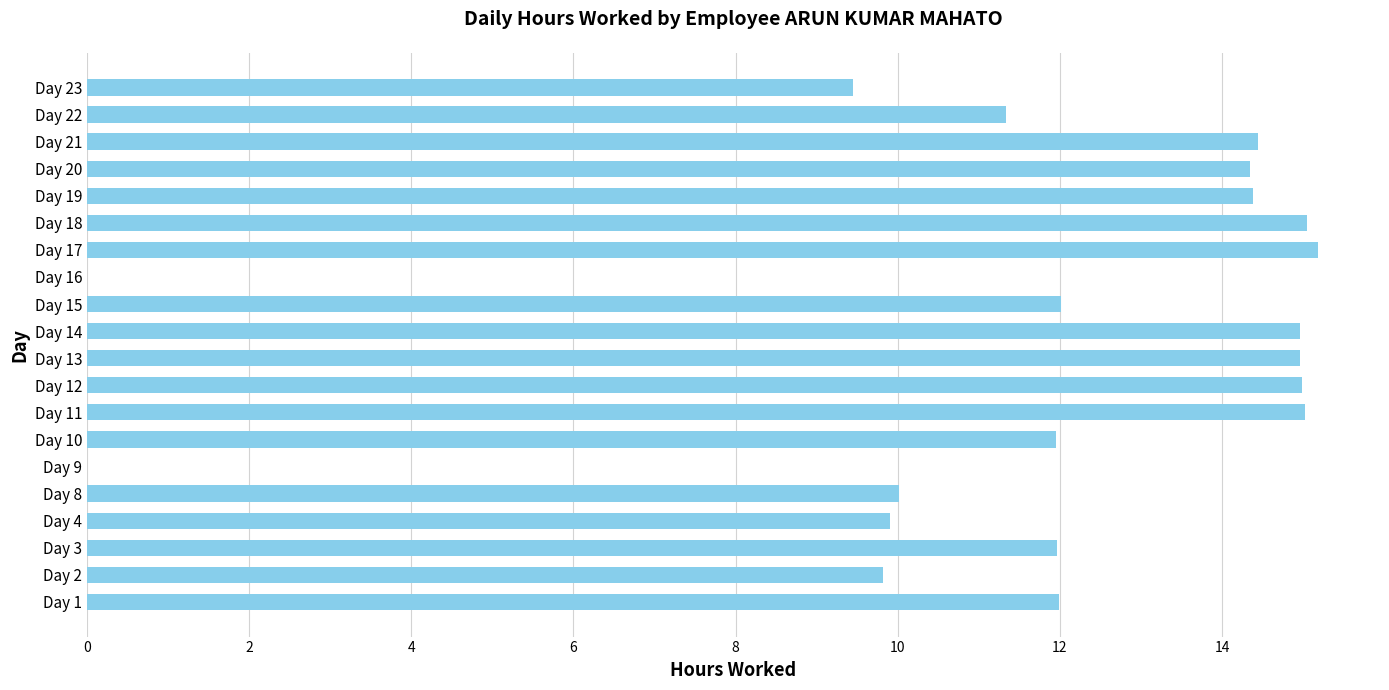

The value at Day 4 is 9.9. True or false?

True